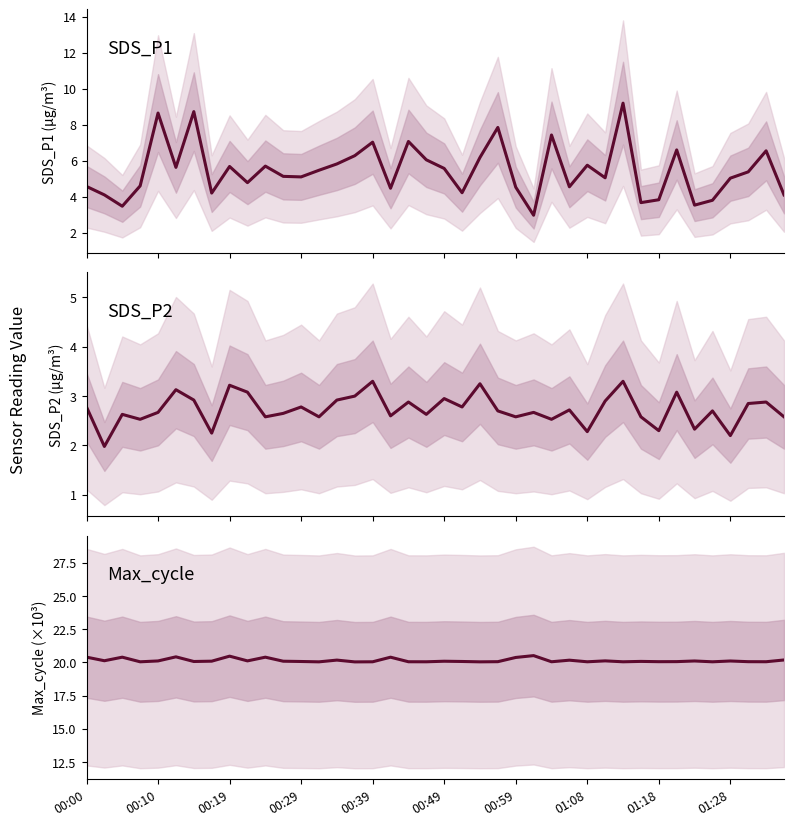

Is the value of Max_cycle at 00:00 greater than the value of SDS_P2 at 39?

Yes